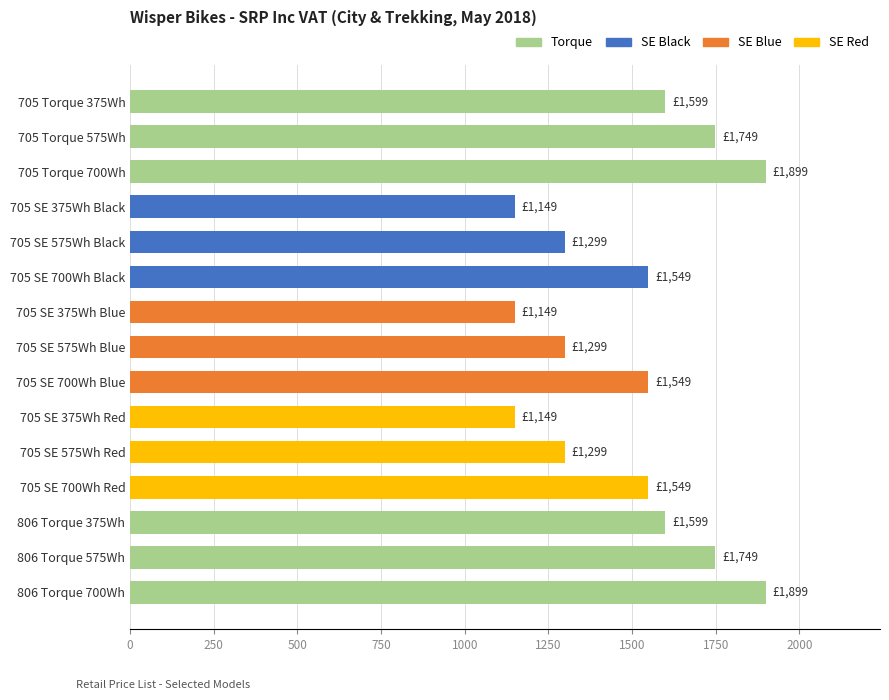

How many data points are less than 1549?

6